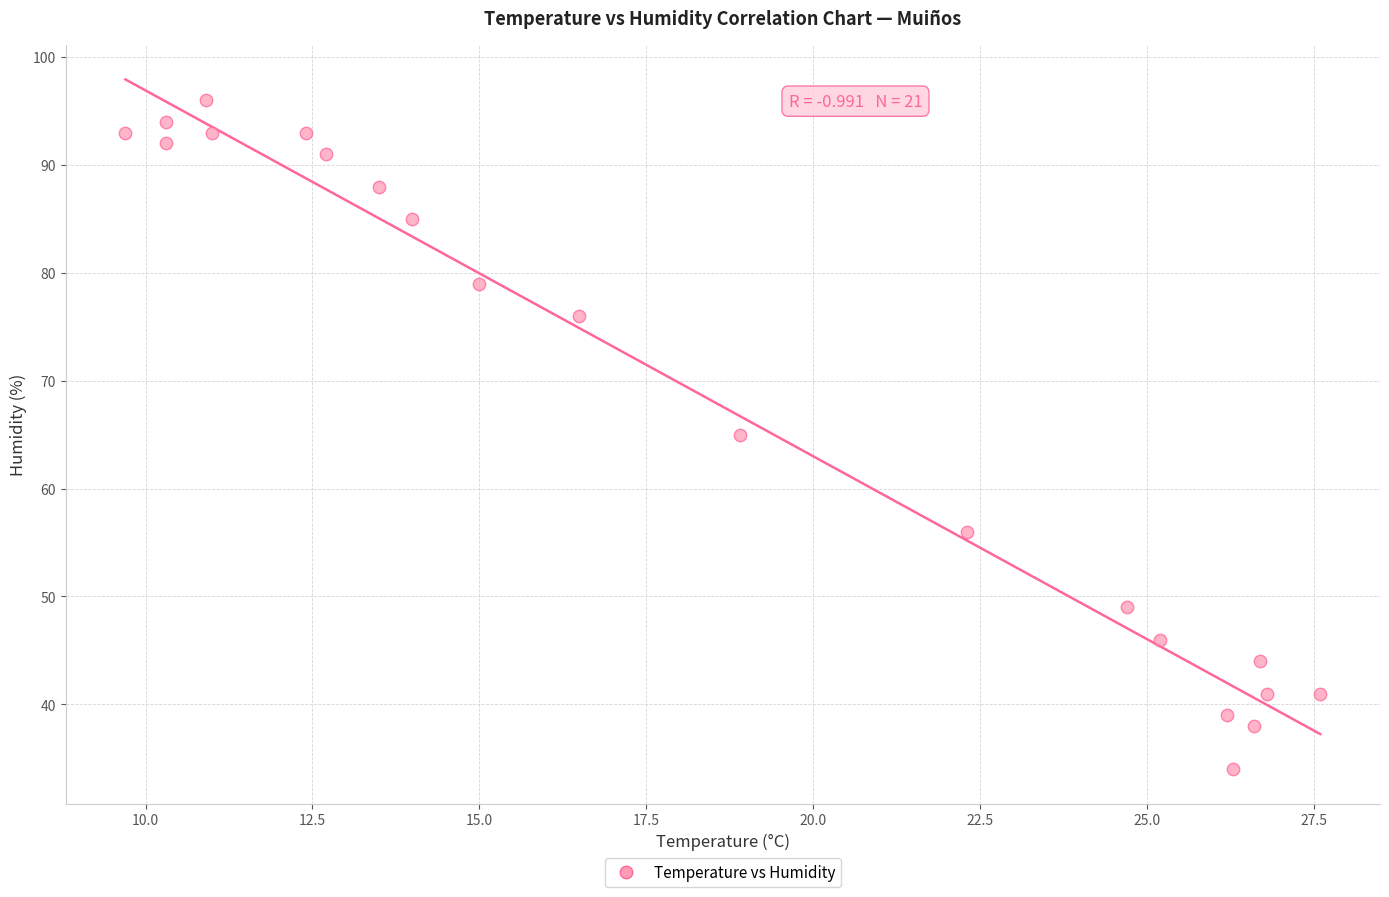

What is the range of Y values (max minus min)?

62